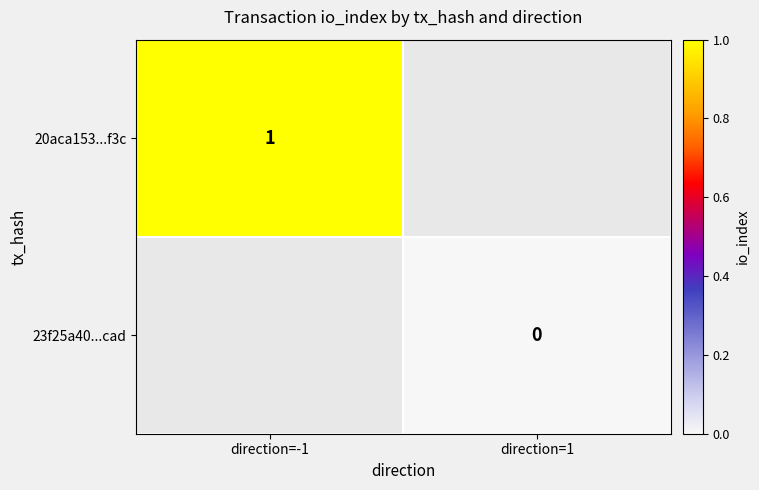

True or false: 20aca153...f3c has a value of 1 at direction=-1.

True